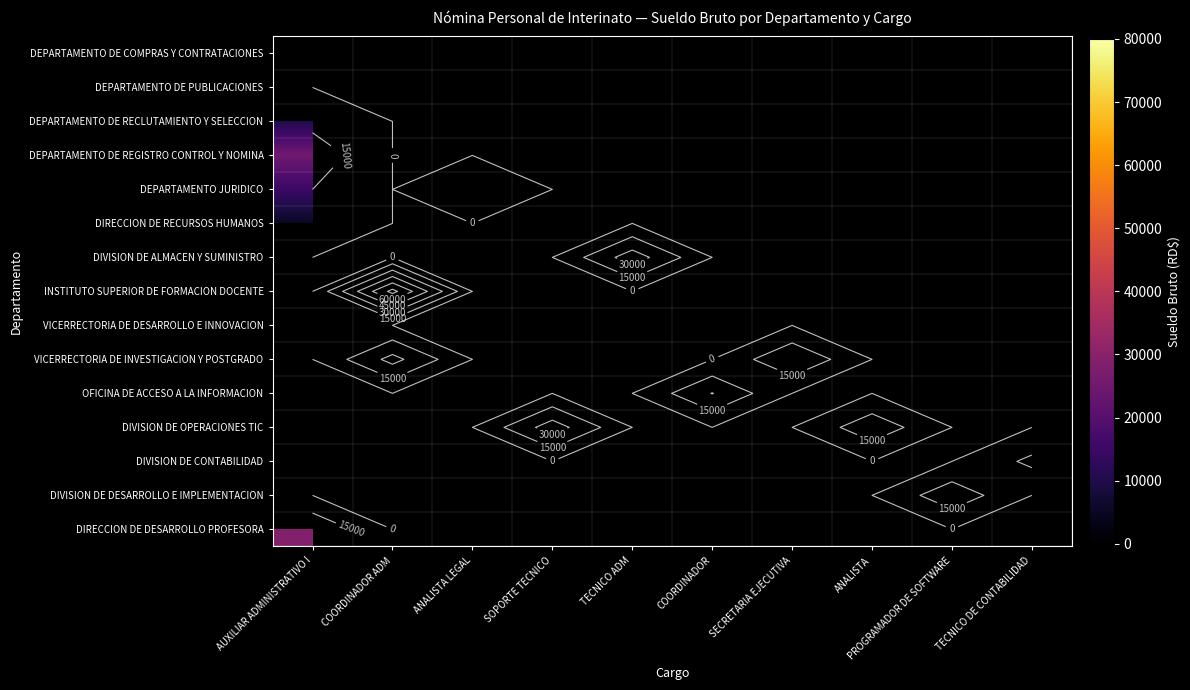

Which label corresponds to the smallest value in the chart?

AUXILIAR ADMINISTRATIVO I